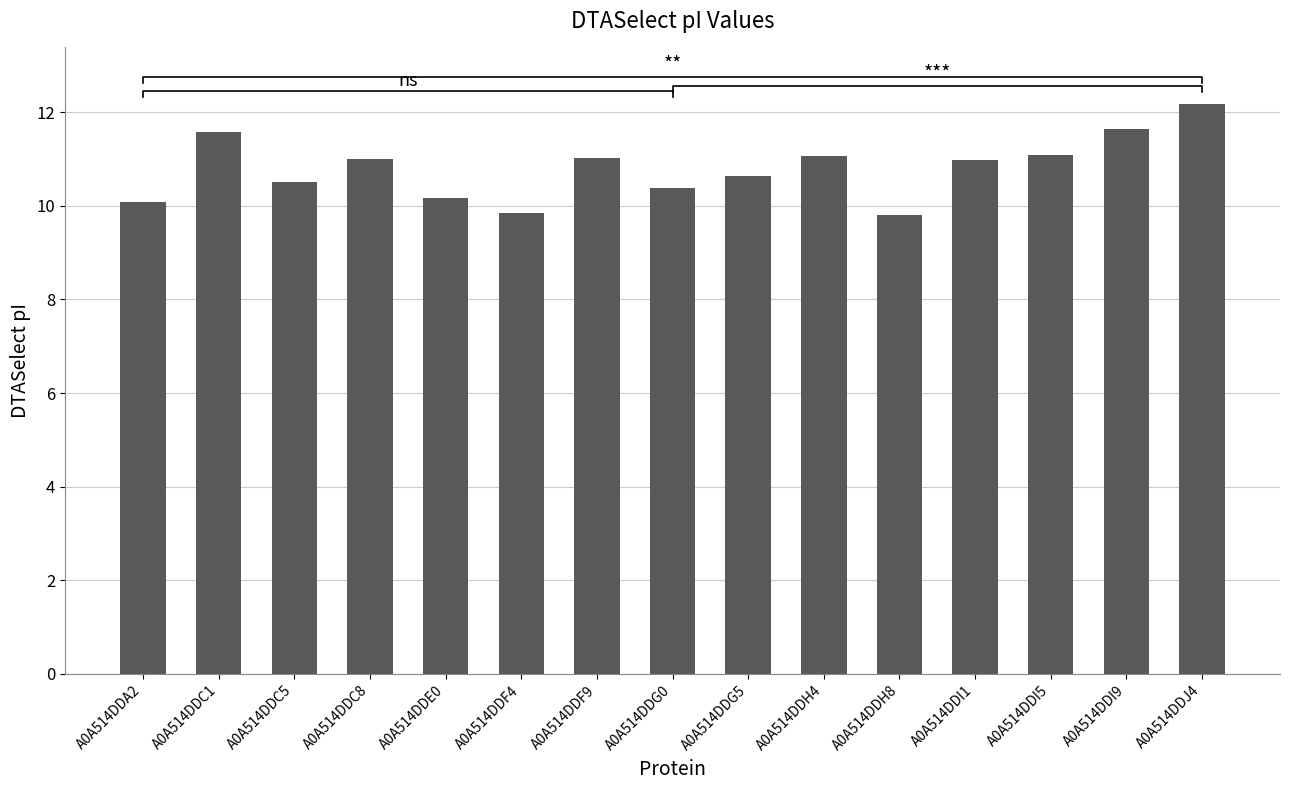

What is the change in value from A0A514DDG0 to A0A514DDJ4?

+1.8